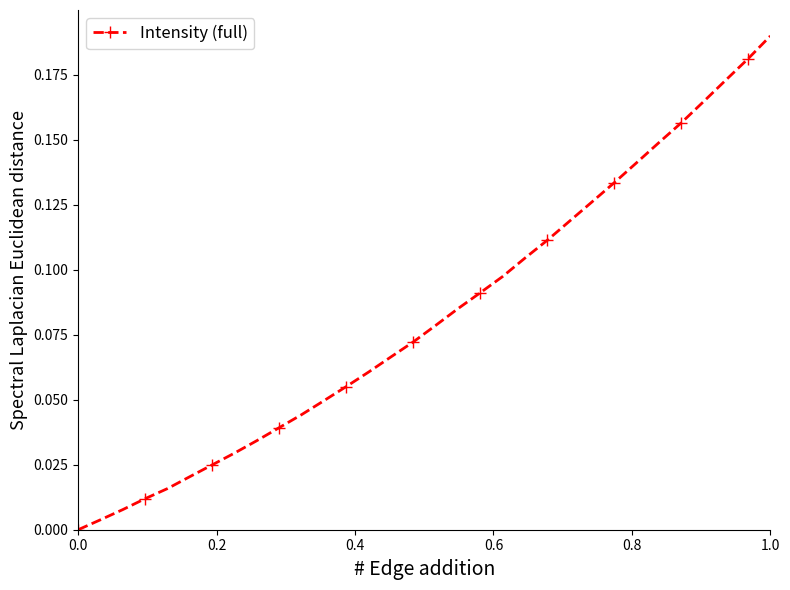

True or false: there are more than 2 points higher than both neighbors.

False